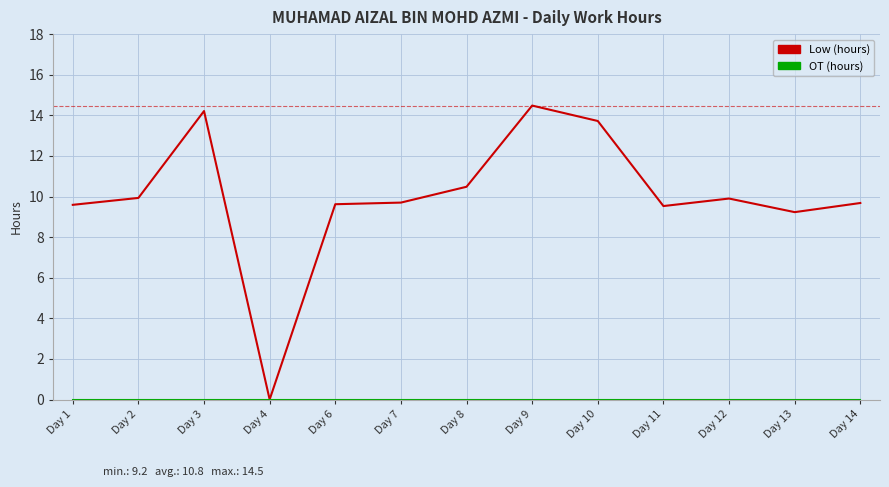

What value does the Low (hours) series have at Day 13?

9.2